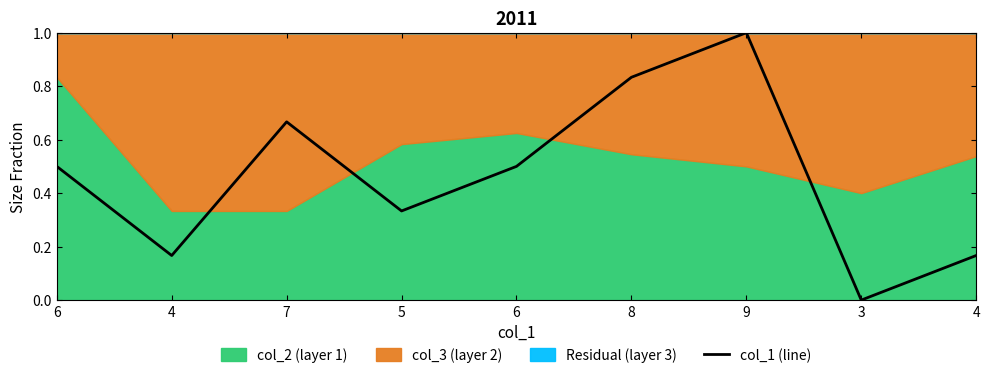

How many interior local peaks (higher than both neighbors) does the data have?

2